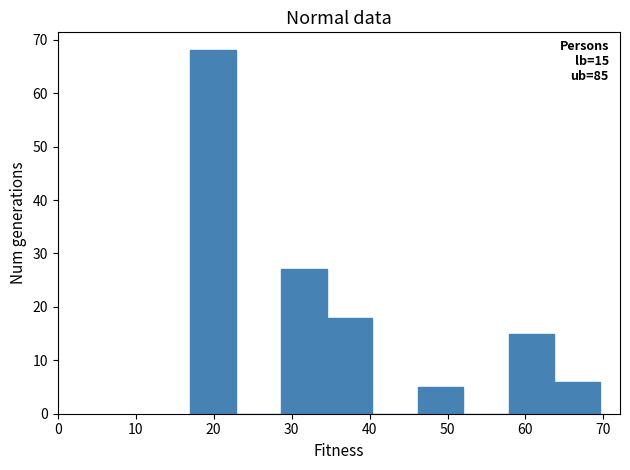

Which range on the x-axis has the tallest bar?

17 to 23